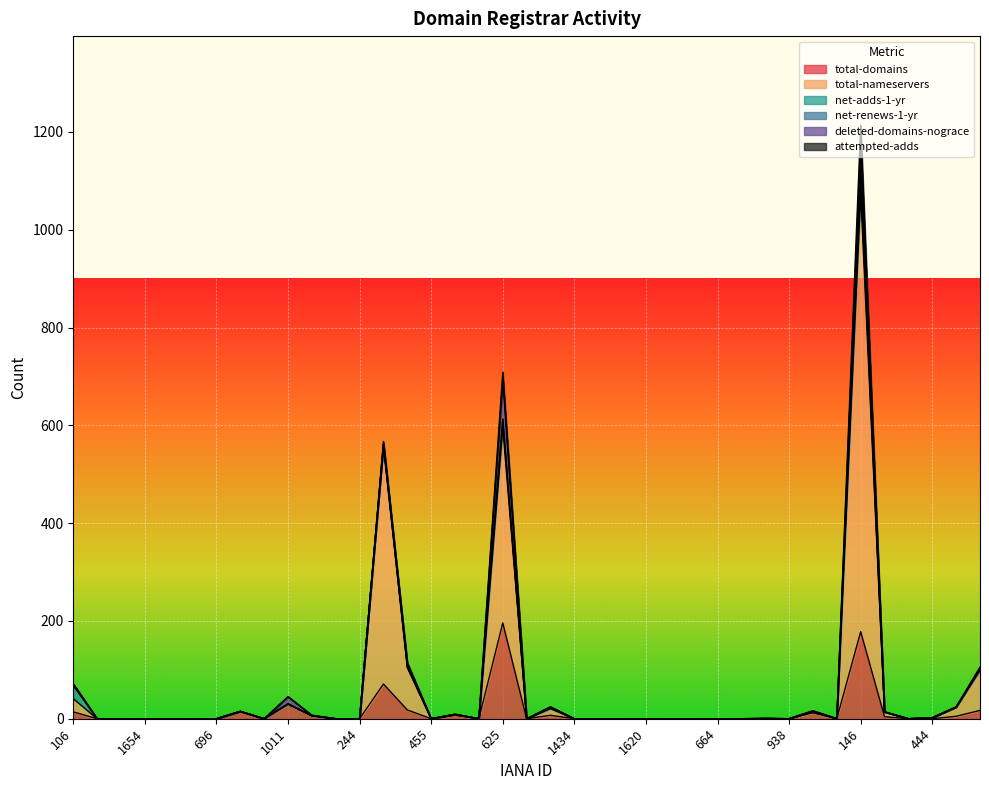

Reading left to right, list all the values displayed in this chart.

total-domains: 14	0	0	0	0	0	0	15	0	30	6	0	0	71	18	0	7	0	196	0	7	0	0	0	0	0	0	0	0	0	0	12	0	178	4	0	0	5	17
total-nameservers: 27	0	0	0	0	0	0	0	0	0	0	0	0	485	87	0	2	0	400	0	14	0	0	0	0	0	0	0	0	0	0	4	0	896	10	0	2	19	83
net-adds-1-yr: 27	0	0	0	0	0	0	0	0	0	0	0	0	5	0	0	0	0	16	0	0	0	0	0	0	0	0	0	0	0	0	0	0	27	0	0	0	0	0
net-renews-1-yr: 3	0	0	0	0	0	0	0	0	1	0	0	0	1	3	0	0	0	1	0	3	0	0	0	0	0	0	0	0	0	0	0	0	24	0	0	0	0	0
deleted-domains-nograce: 0	0	0	0	0	0	0	0	0	14	1	0	0	0	6	0	0	0	80	0	0	0	0	0	0	0	0	0	0	1	0	0	0	47	0	0	0	0	5
attempted-adds: 0	0	0	0	0	0	0	0	0	0	0	0	0	5	0	0	0	0	16	0	0	0	0	0	0	0	0	0	0	0	0	0	0	42	0	0	0	0	0